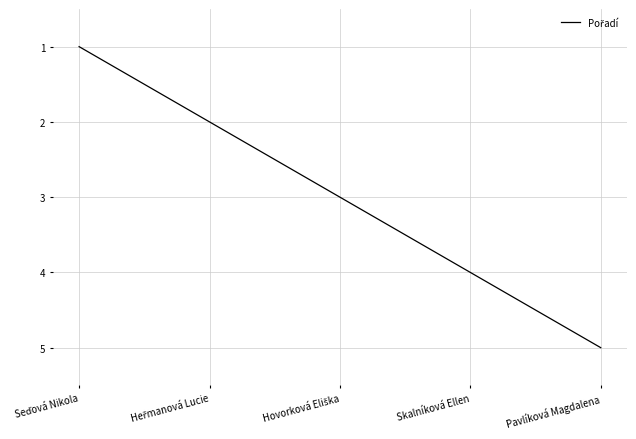

True or false: the data has more than 1 interior local peaks.

False